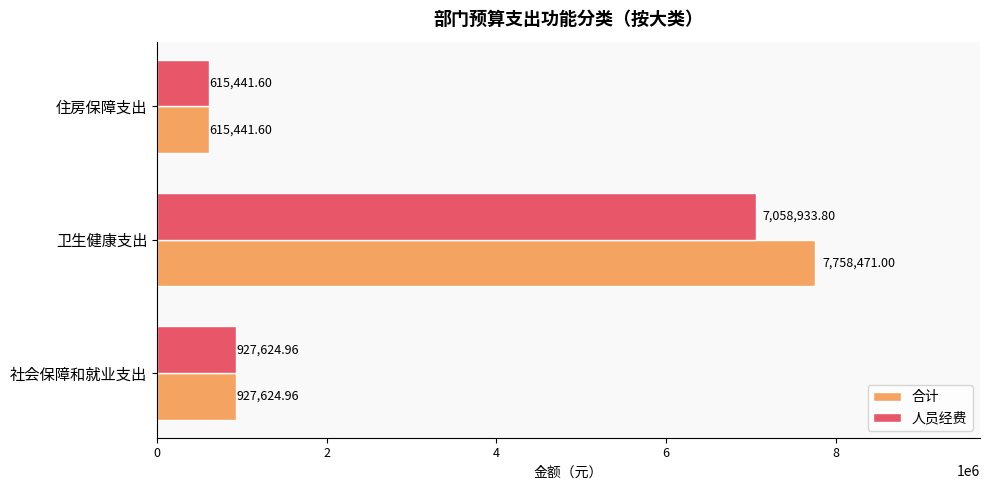

Rank the series by their maximum value, from highest to lowest.

合计, 人员经费